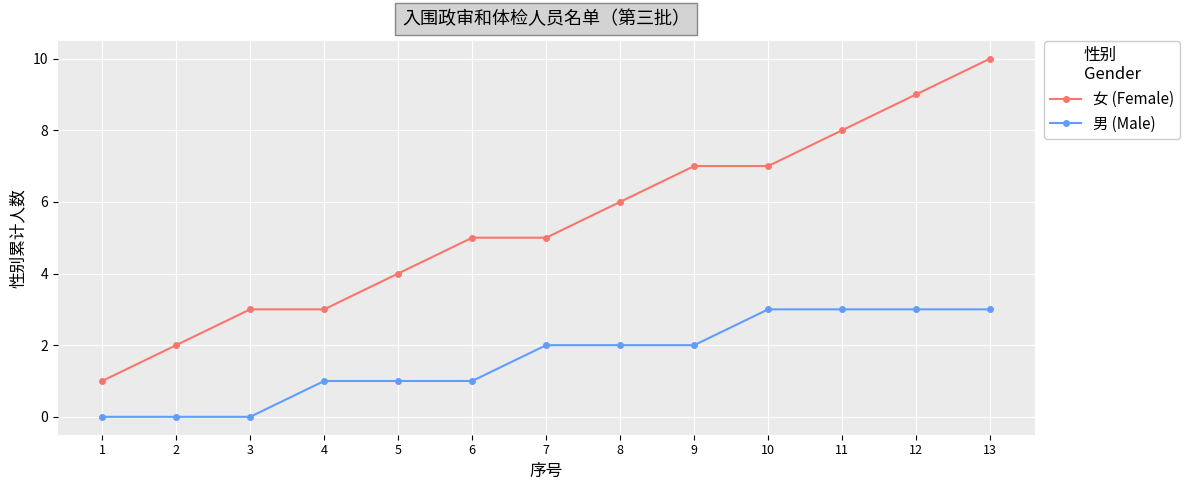

What is the total value across all series at 9?

9